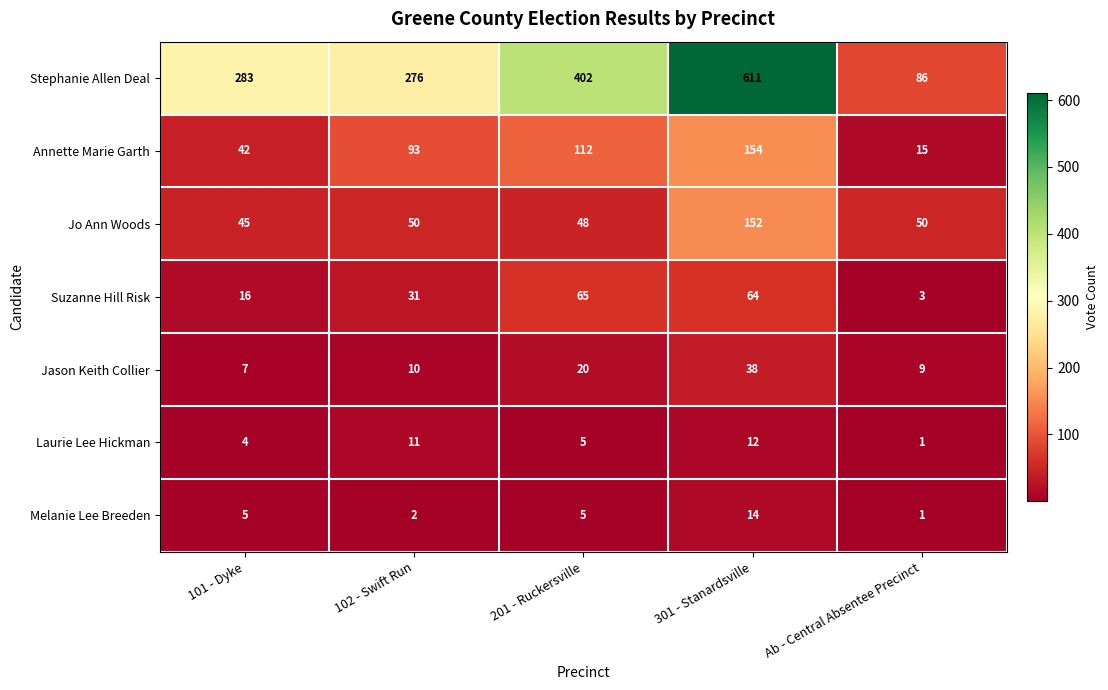

Where is Suzanne Hill Risk nearest to the value 34?

102 - Swift Run